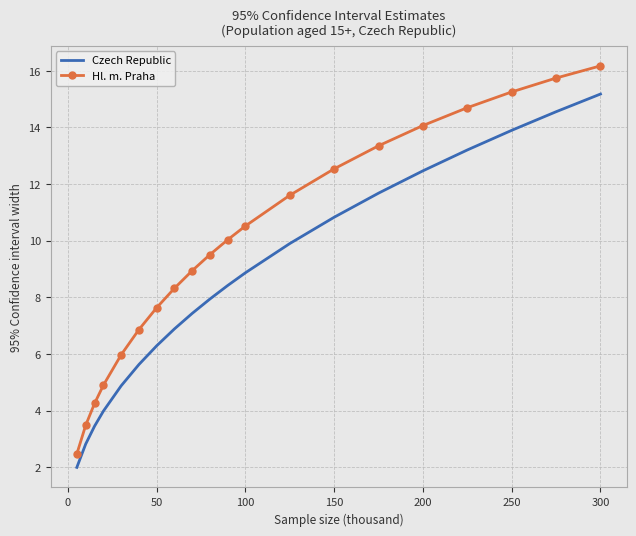

True or false: Czech Republic and Hl. m. Praha cross at least once.

False